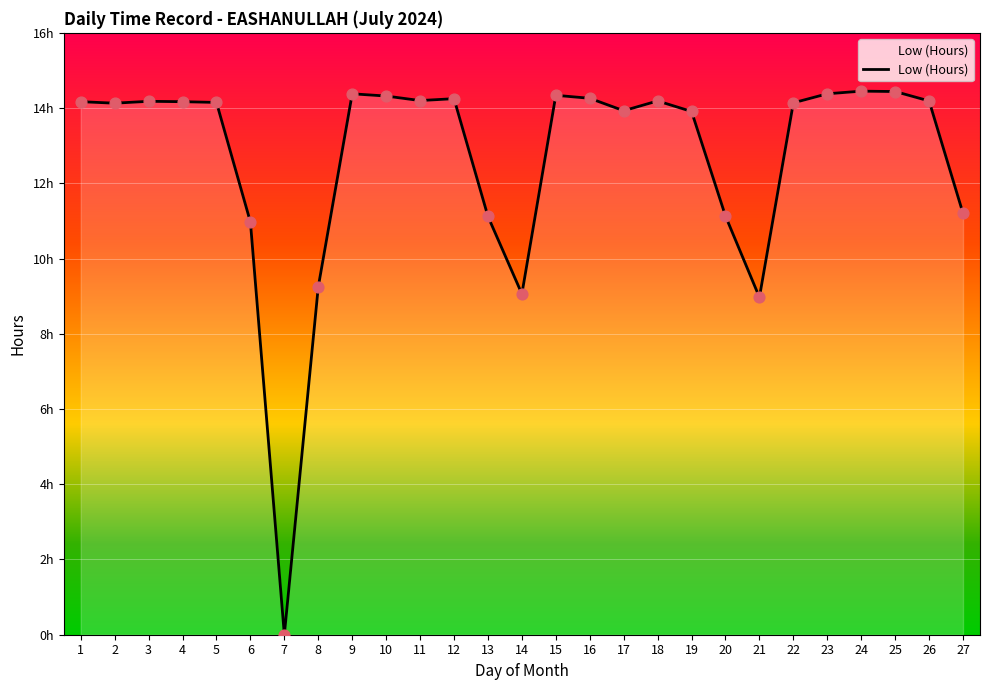

What is the change in value from 14 to 21?

-0.1